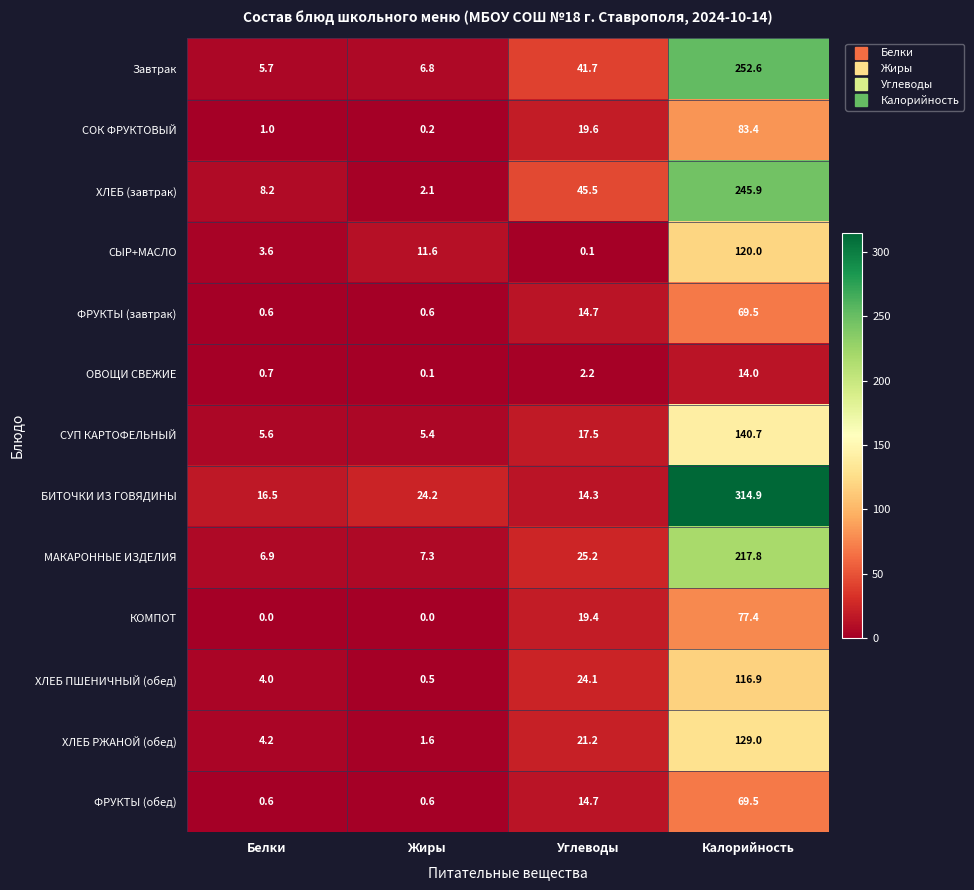

Between Белки and Жиры, which series saw the biggest shift?

СЫР+МАСЛО